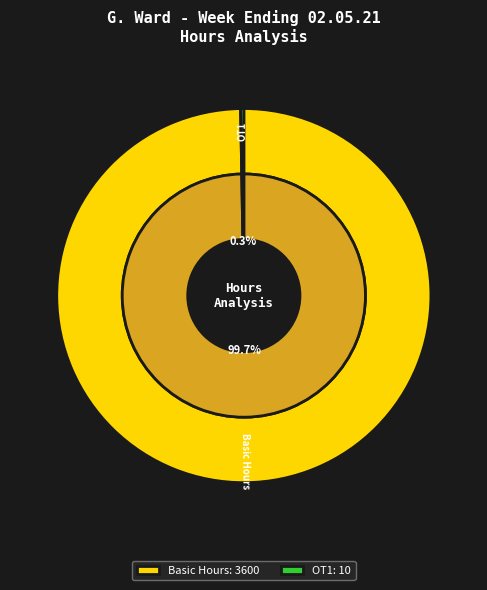

The OT1 slice represents 10% of the pie. True or false?

False